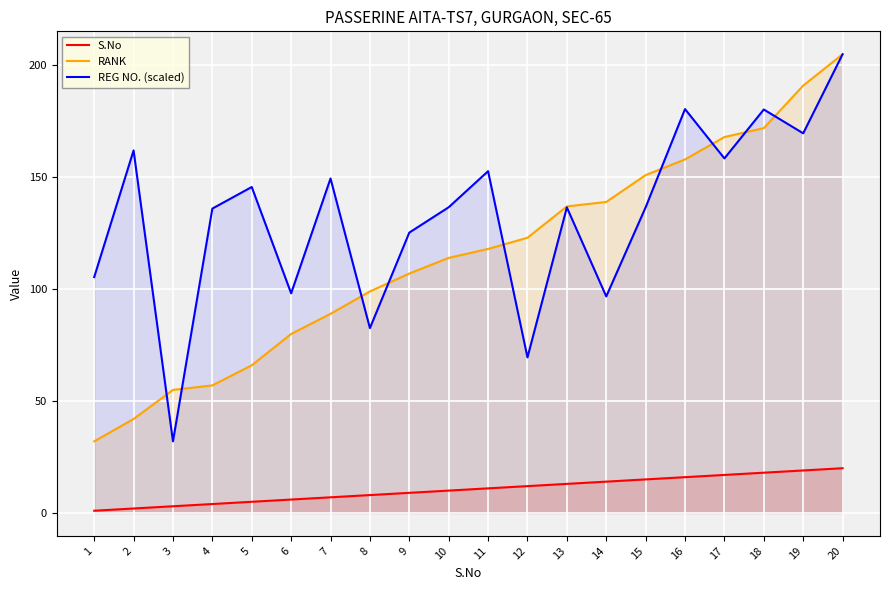

Reading left to right, extract all data points from this chart.

S.No: 1=1.0	2=2.0	3=3.0	4=4.0	5=5.0	6=6.0	7=7.0	8=8.0	9=9.0	10=10.0	11=11.0	12=12.0	13=13.0	14=14.0	15=15.0	16=16.0	17=17.0	18=18.0	19=19.0	20=20.0
RANK: 1=32.0	2=42.0	3=55.0	4=57.0	5=66.0	6=80.0	7=89.0	8=99.0	9=107.0	10=114.0	11=118.0	12=123.0	13=137.0	14=139.0	15=151.0	16=158.0	17=168.0	18=172.0	19=191.0	20=205.0
REG NO. (scaled): 1=105.4	2=162.0	3=32.0	4=136.0	5=145.7	6=98.2	7=149.5	8=82.6	9=125.3	10=136.6	11=152.7	12=69.5	13=136.6	14=96.8	15=136.6	16=180.5	17=158.5	18=180.3	19=169.7	20=205.0